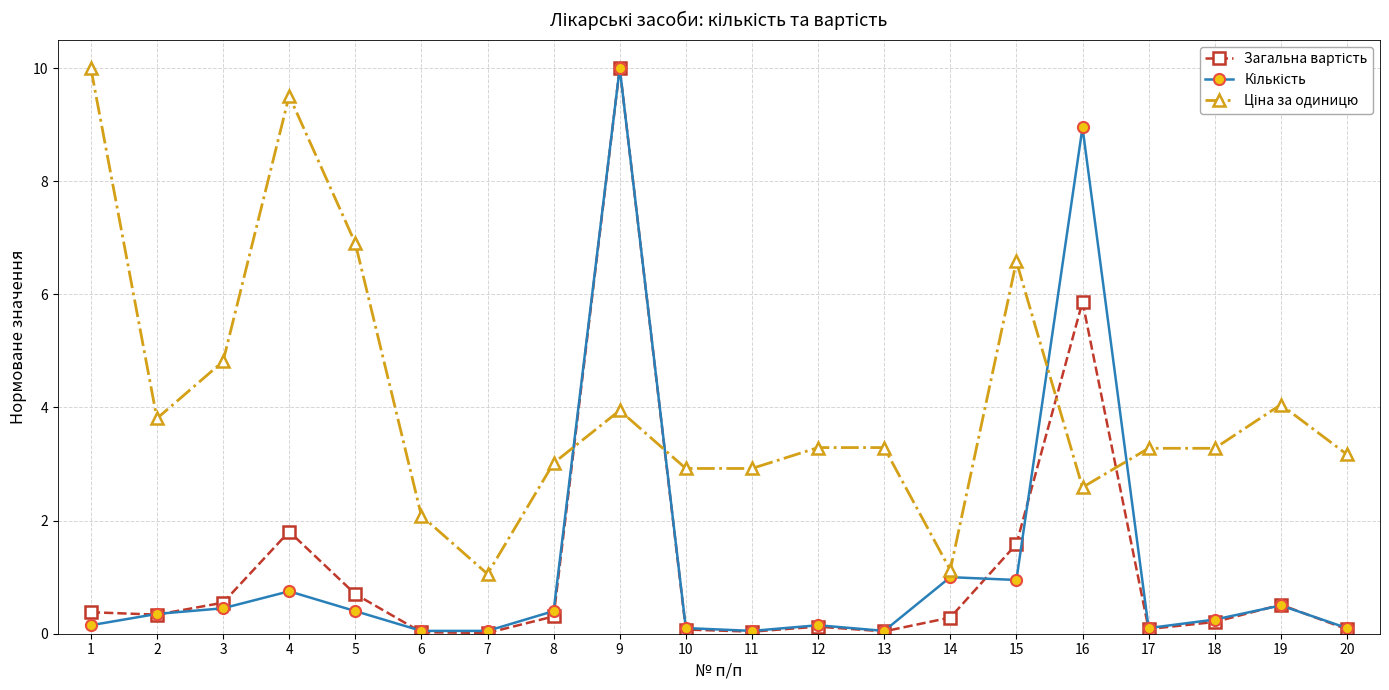

What is the greatest value displayed?

10.0